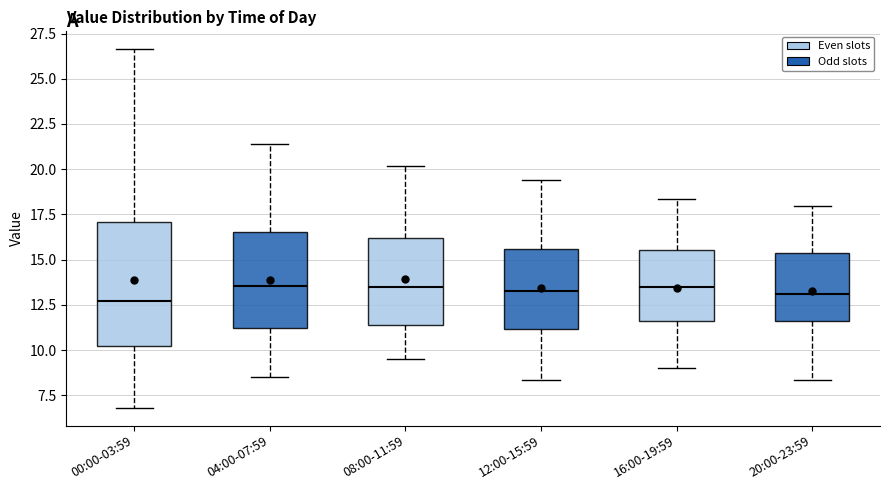

Reading left to right, transcribe this box plot: for each box, give where its median line is, the range the box spans, and where its two whiskers end, as read against the y-axis. The values are not printed on the chart, so give them approximately, as read against the axis.

00:00-03:59: median 12.5, box 10.0 to 17.0, whiskers 7.0 to 26.5
04:00-07:59: median 13.5, box 11.0 to 16.5, whiskers 8.5 to 21.5
08:00-11:59: median 13.5, box 11.5 to 16.0, whiskers 9.5 to 20.0
12:00-15:59: median 13.5, box 11.0 to 15.5, whiskers 8.5 to 19.5
16:00-19:59: median 13.5, box 11.5 to 15.5, whiskers 9.0 to 18.5
20:00-23:59: median 13.0, box 11.5 to 15.5, whiskers 8.5 to 18.0